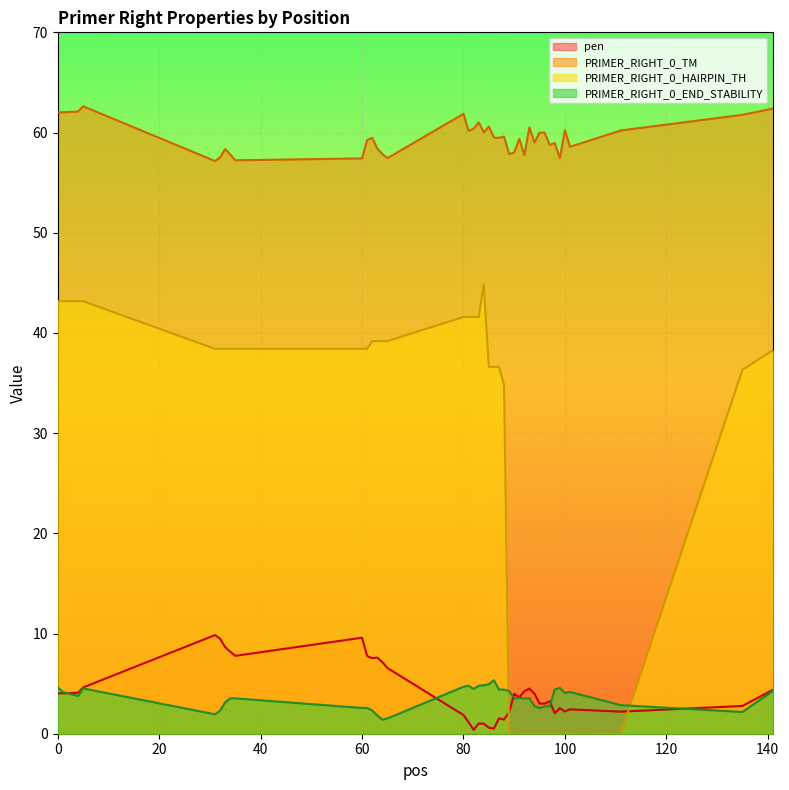

Where is PRIMER_RIGHT_0_END_STABILITY nearest to the value 3?

33